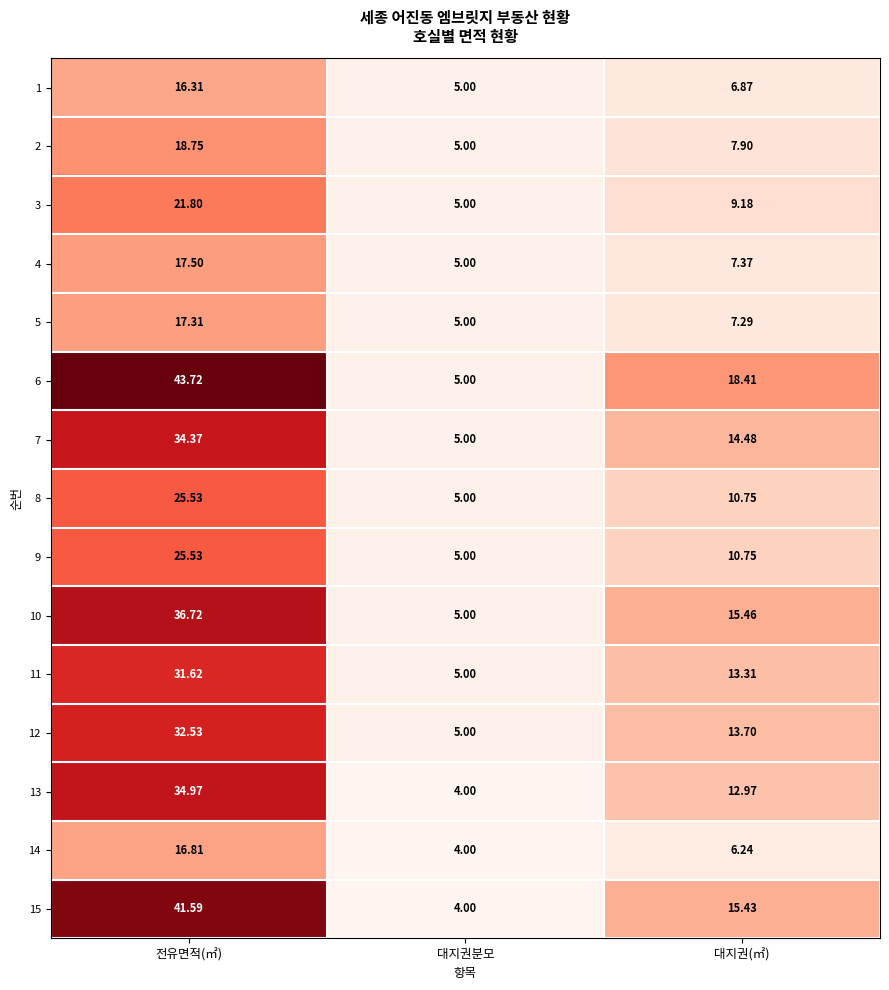

Which series changed the most between 전유면적(㎡) and 대지권분모?

6